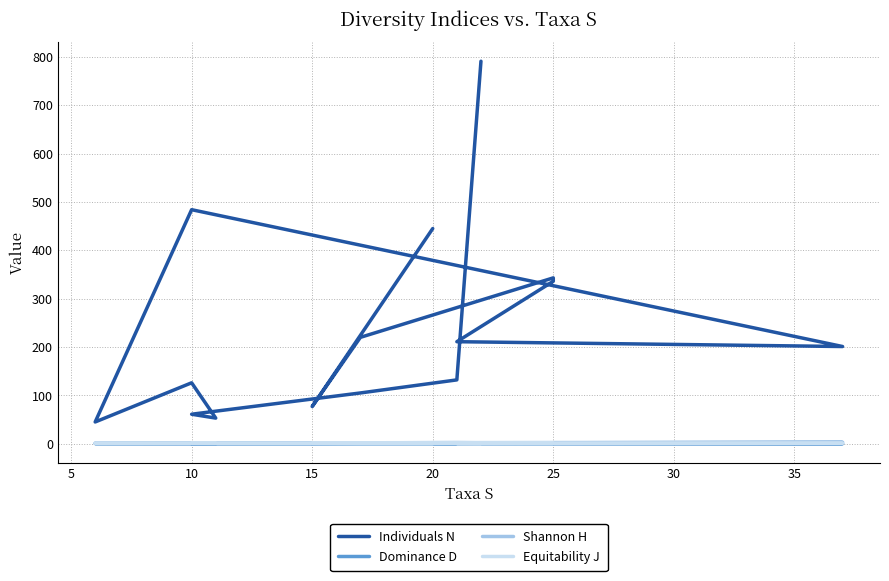

In Individuals N, how many points are higher than both neighbors (excluding endpoints)?

3